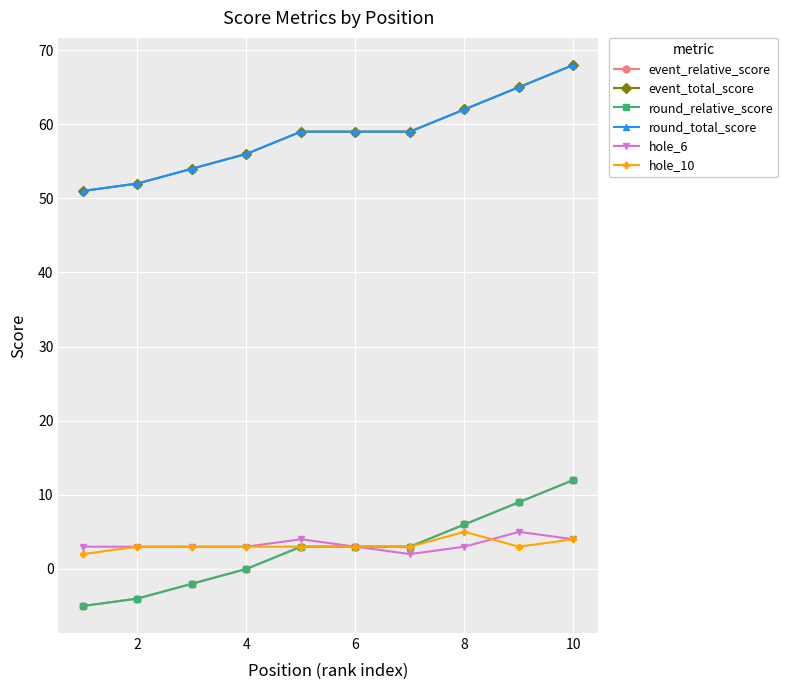

Is this an area chart (filled region under the line)?

No